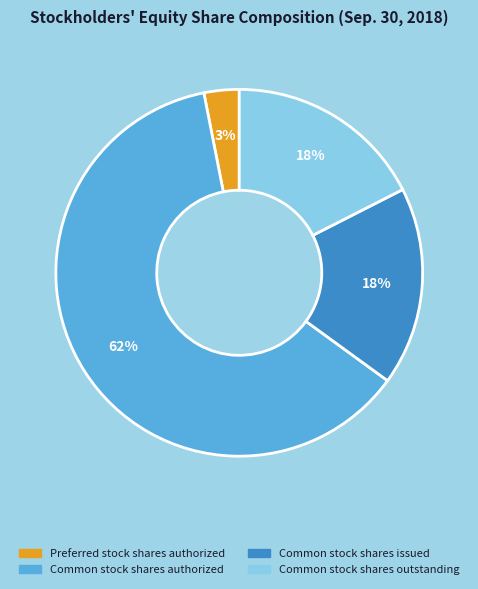

Is there any slice that represents more than half of the pie?

Yes